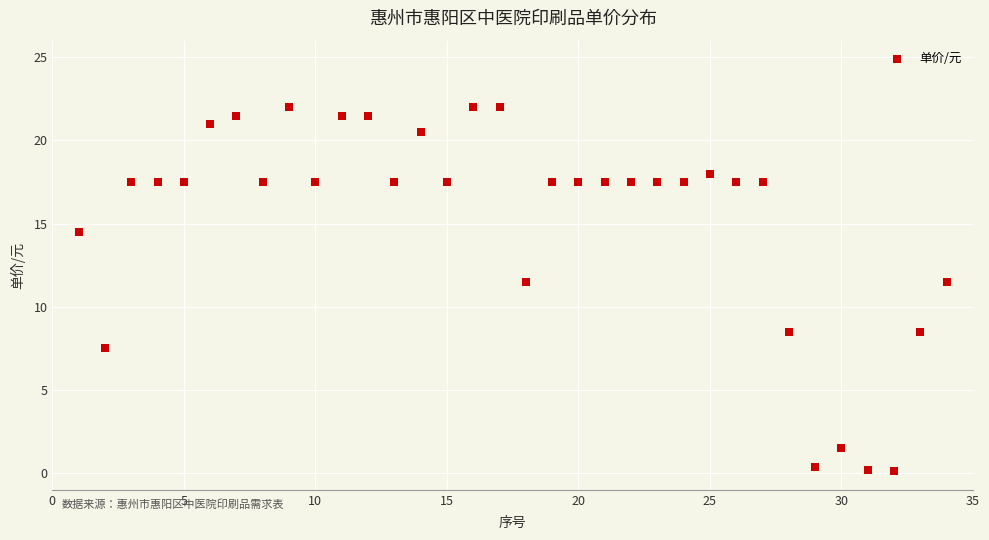

What is the range of X values (max minus min)?

33.0